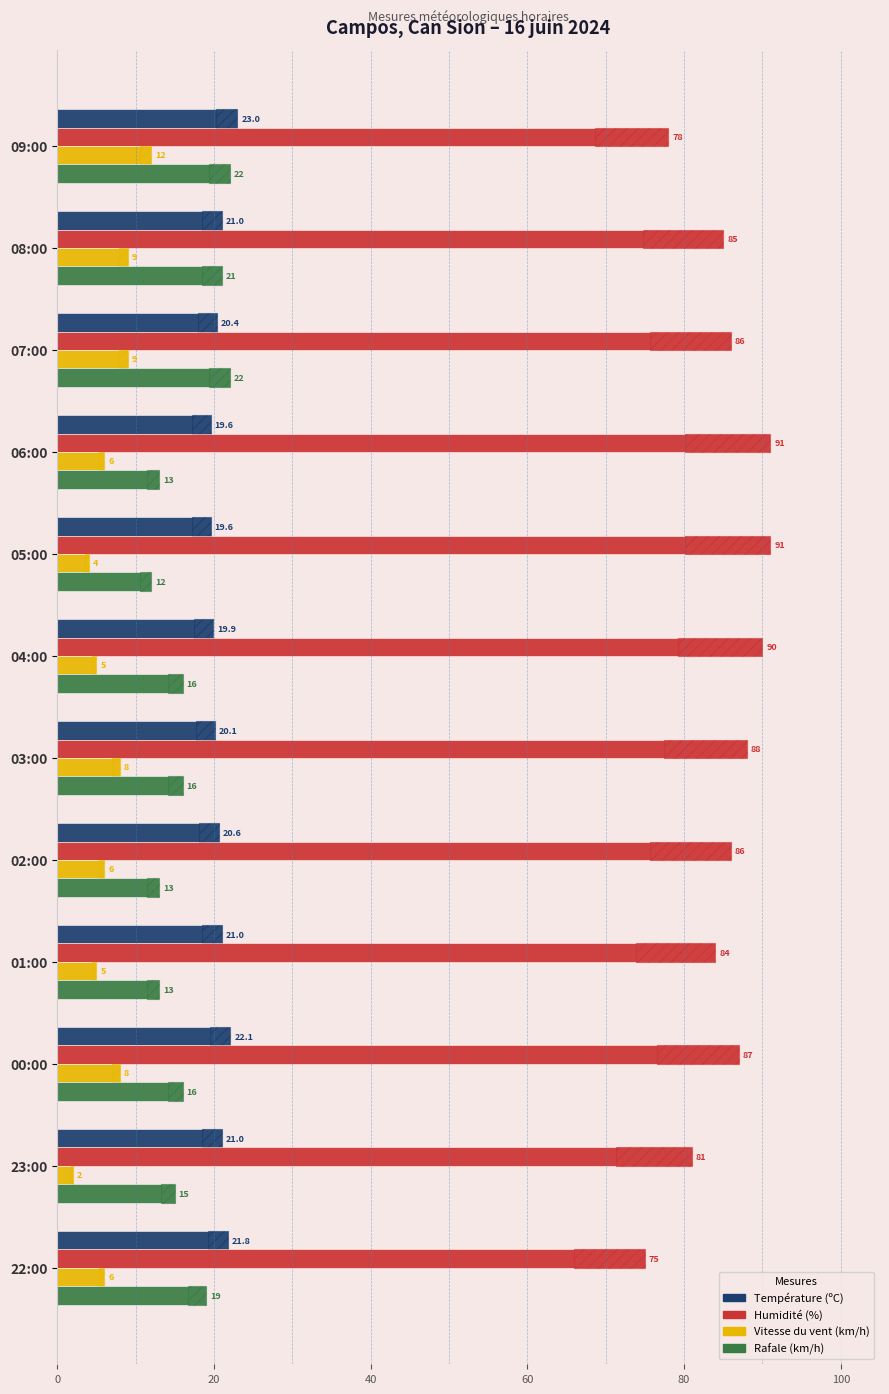

Reading left to right, transcribe all the data shown in this chart.

Température (ºC): 23.0	21.0	20.4	19.6	19.6	19.9	20.1	20.6	21.0	22.1	21.0	21.8
Humidité (%): 78.0	85.0	86.0	91.0	91.0	90.0	88.0	86.0	84.0	87.0	81.0	75.0
Vitesse du vent (km/h): 12.0	9.0	9.0	6.0	4.0	5.0	8.0	6.0	5.0	8.0	2.0	6.0
Rafale (km/h): 22.0	21.0	22.0	13.0	12.0	16.0	16.0	13.0	13.0	16.0	15.0	19.0